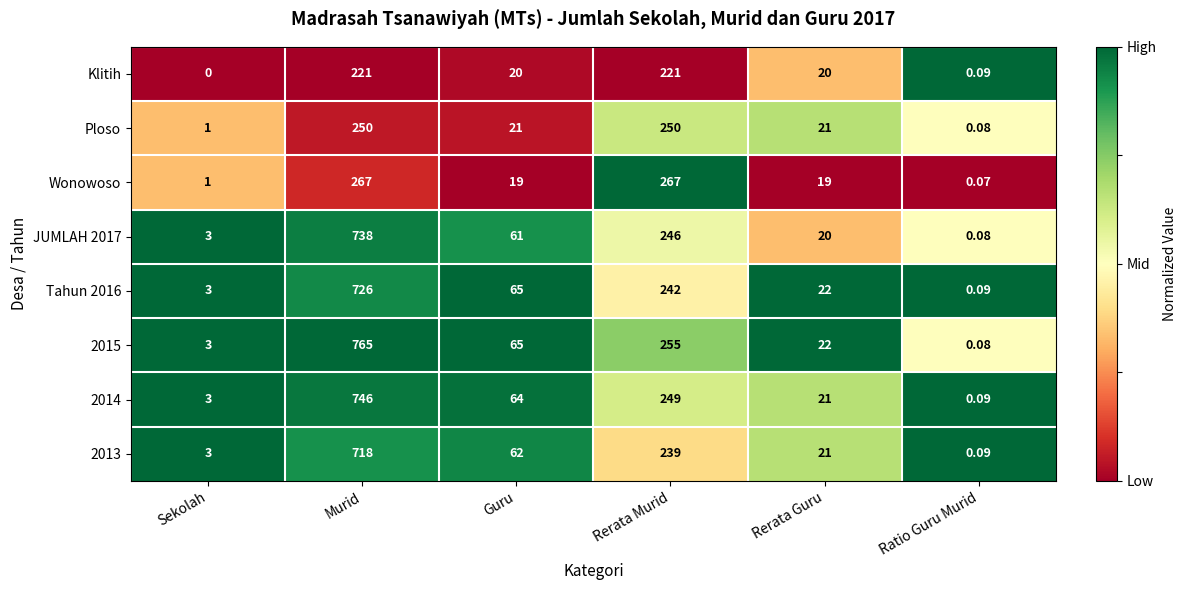

How many categories are shown in the chart?

6